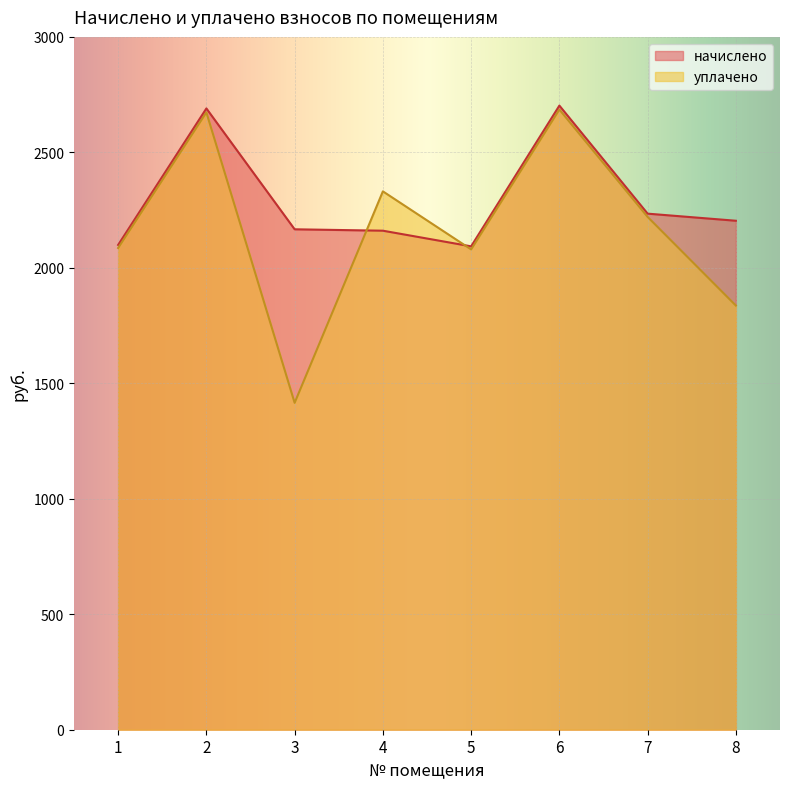

What is the value of the уплачено point at the 8th from the left?

1836.5